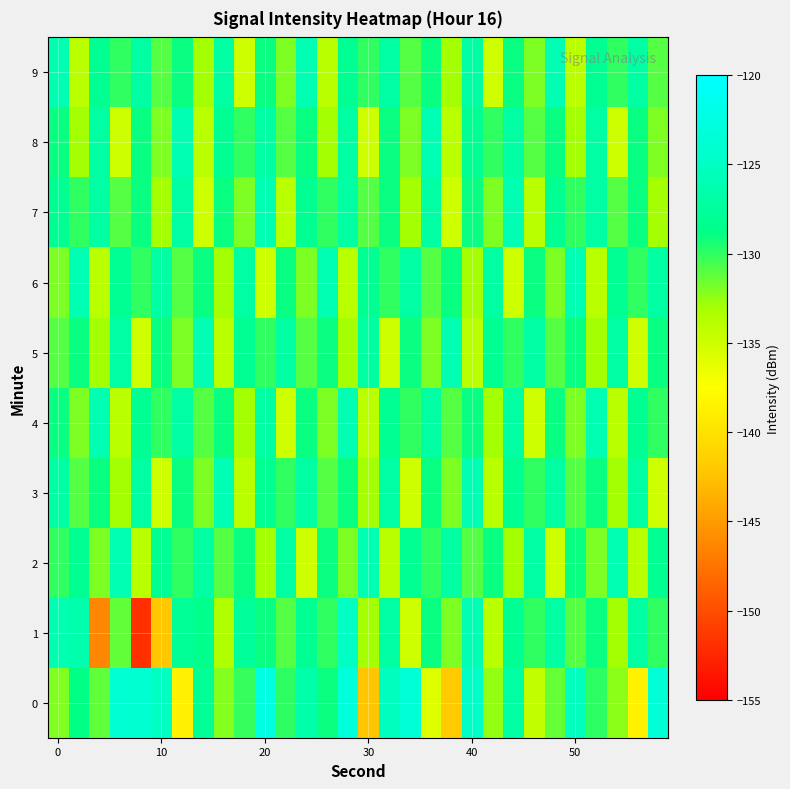

Rank the series by their maximum value, from lowest to highest.

2, 3, 4, 5, 6, 7, 8, 9, 1, 0